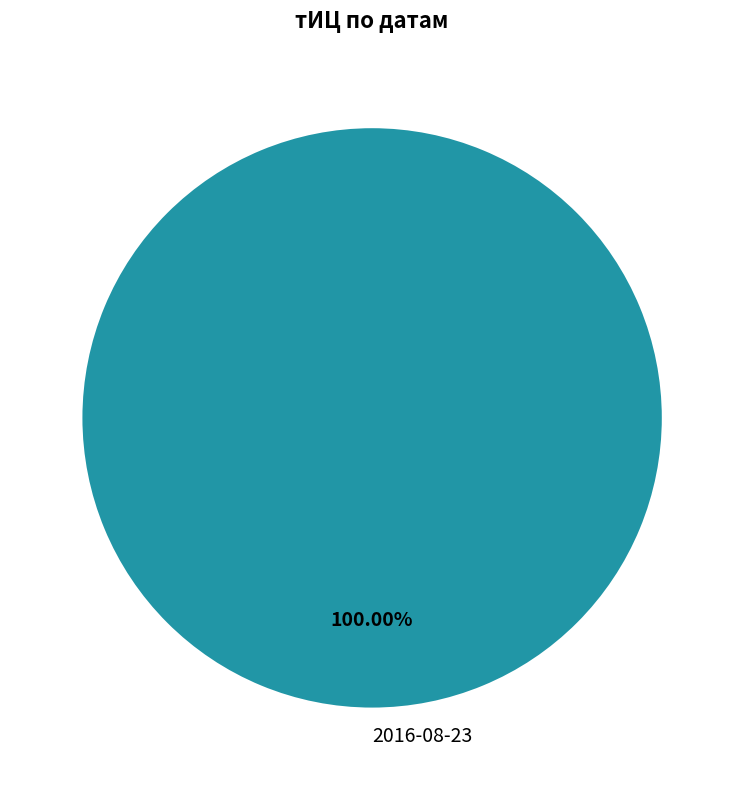

How many slices are in this pie chart?

1